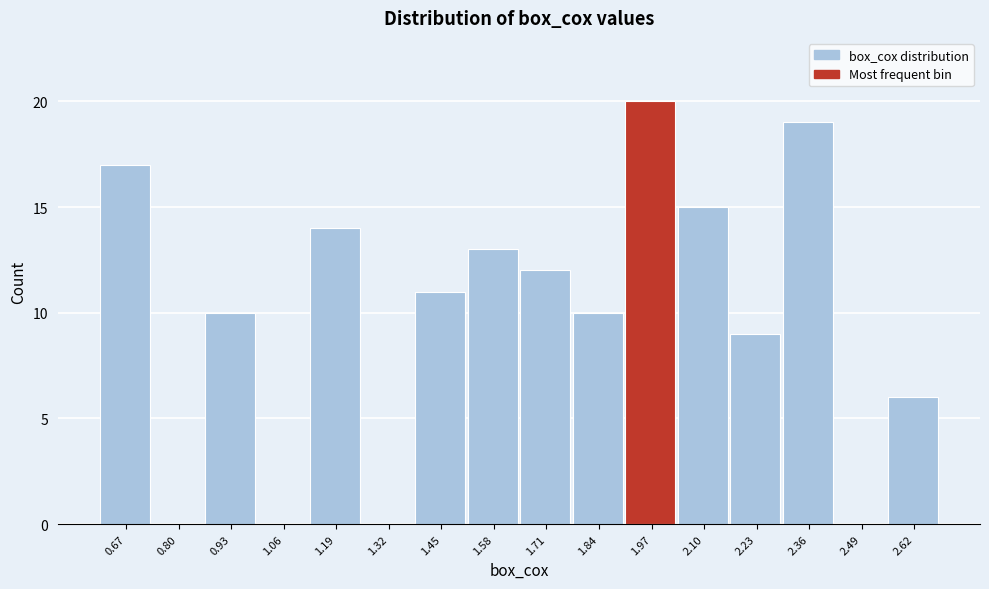

Reading left to right, list all the values displayed in this chart.

0.67=17	0.80=0	0.93=10	1.06=0	1.19=14	1.32=0	1.45=11	1.58=13	1.71=12	1.84=10	1.97=20	2.10=15	2.23=9	2.36=19	2.49=0	2.62=6